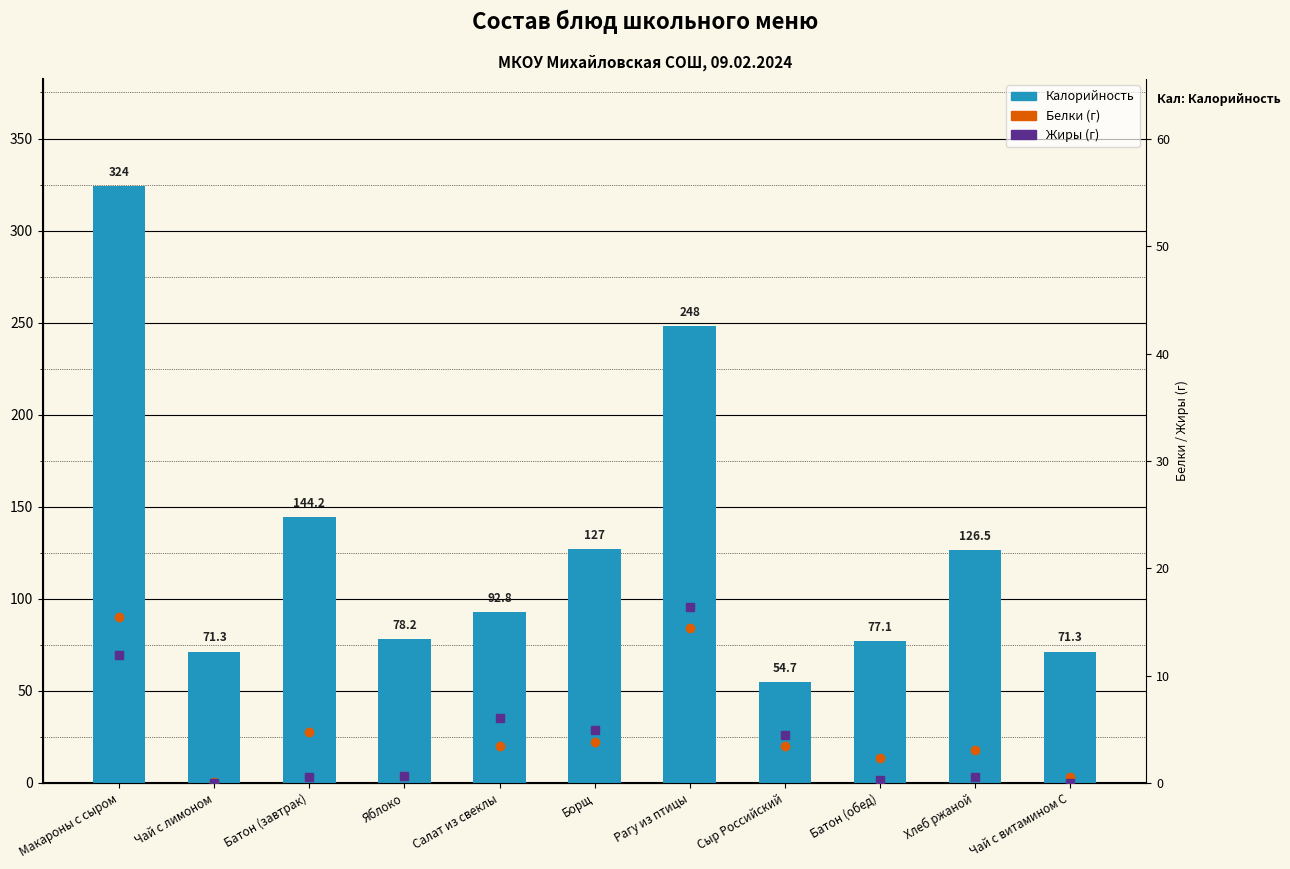

What is the difference between the maximum and second lowest values in the Белки series?

15.0